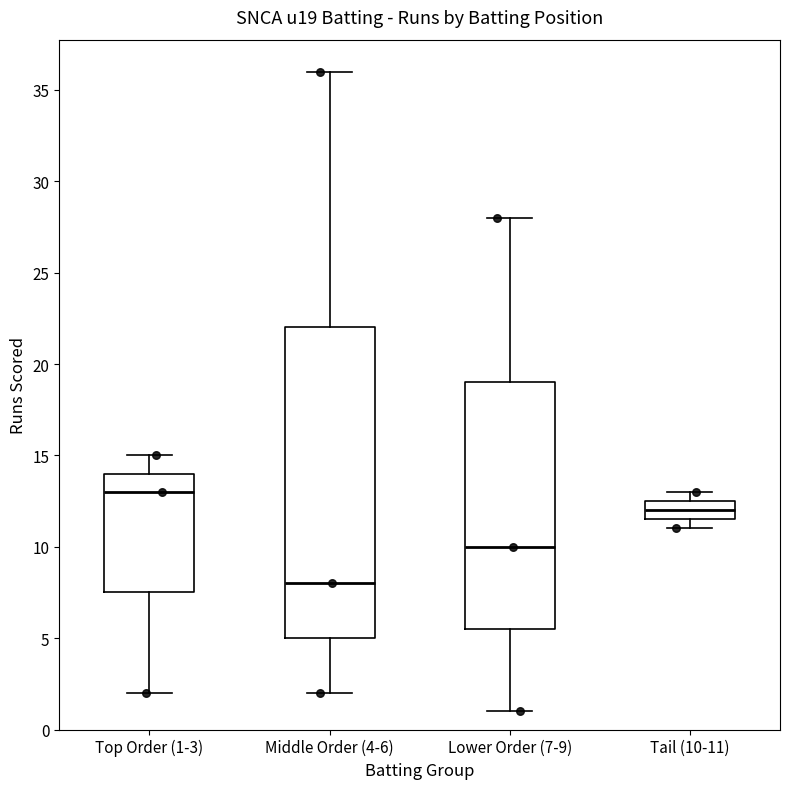

Which box's median line is the highest?

Top Order (1-3)